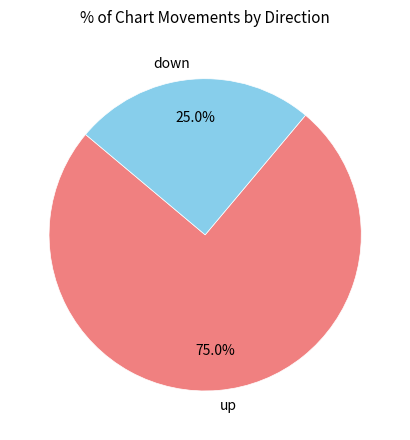

Does up account for over 50% of the chart?

Yes